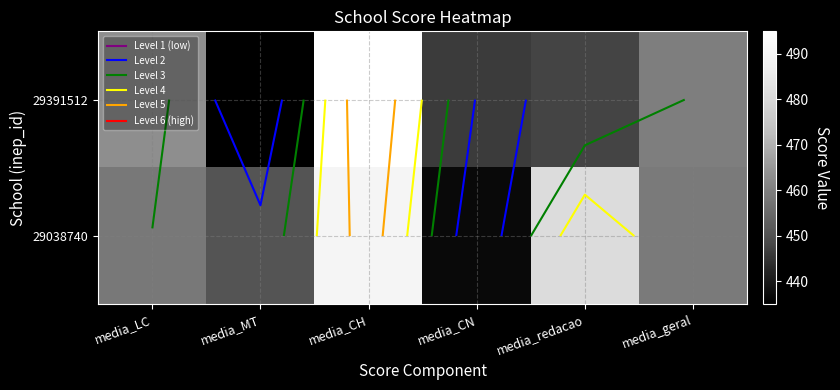

At which category is the sum across all series the highest?

media_CH